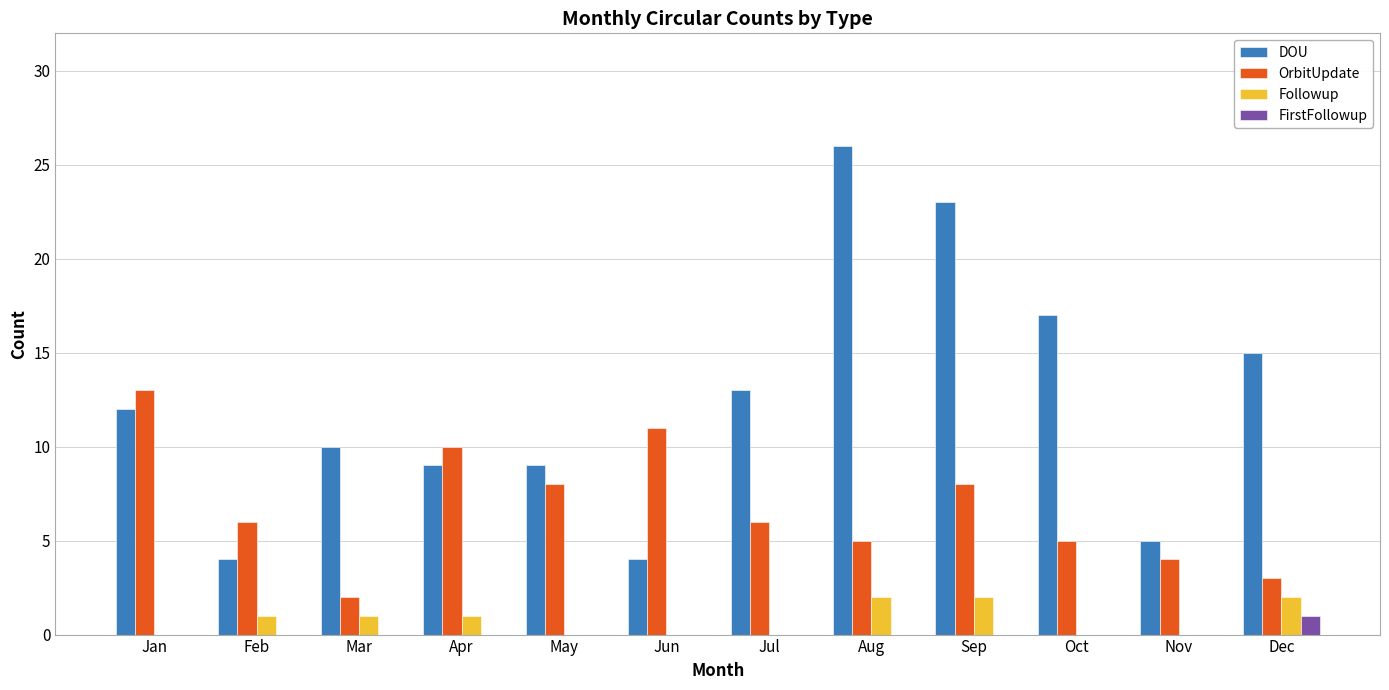

Which series changed the most between Mar and Jul?

OrbitUpdate